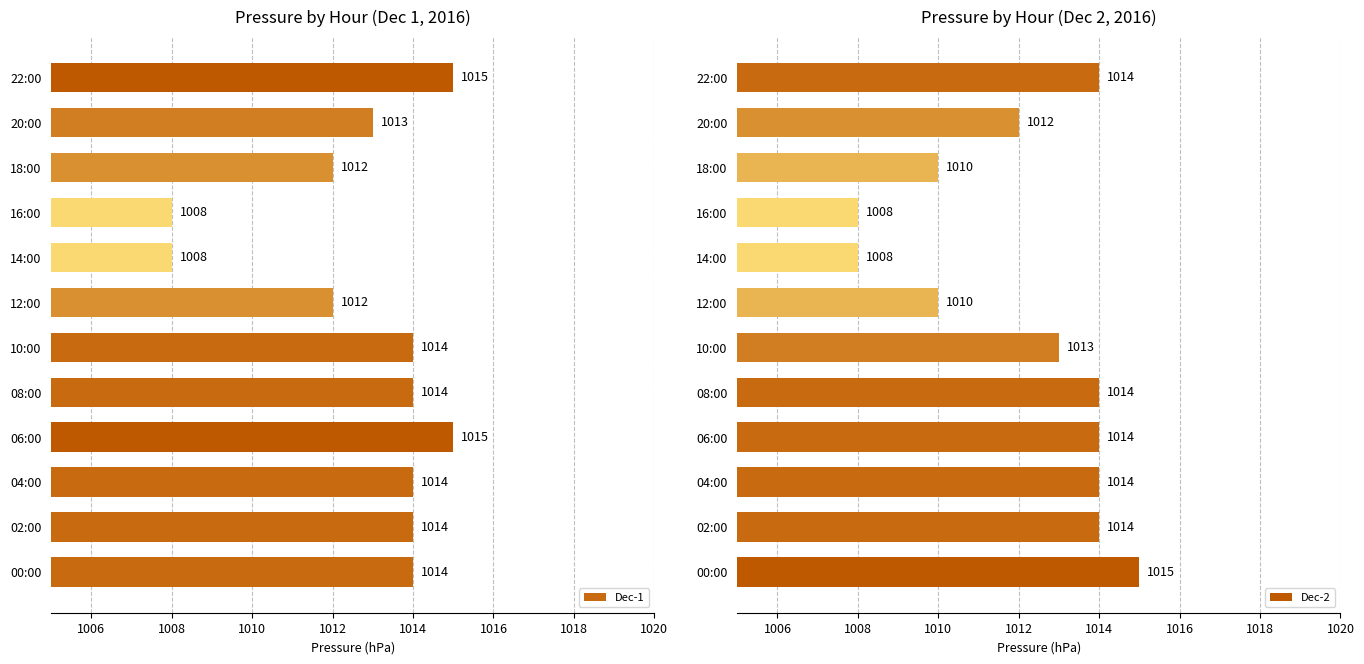

What is the difference between the second highest and second lowest values in the Dec-1 series?

7